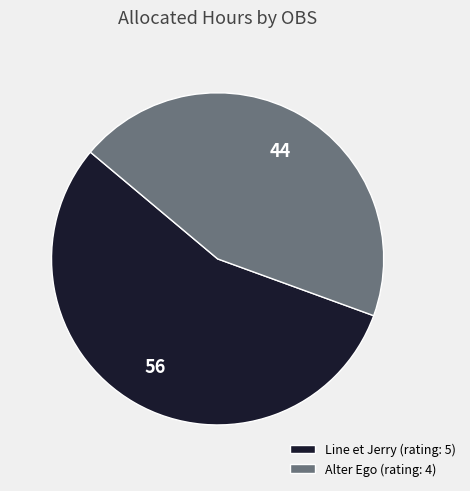

Rank the categories by value from lowest to highest.

Alter Ego (rating: 4), Line et Jerry (rating: 5)